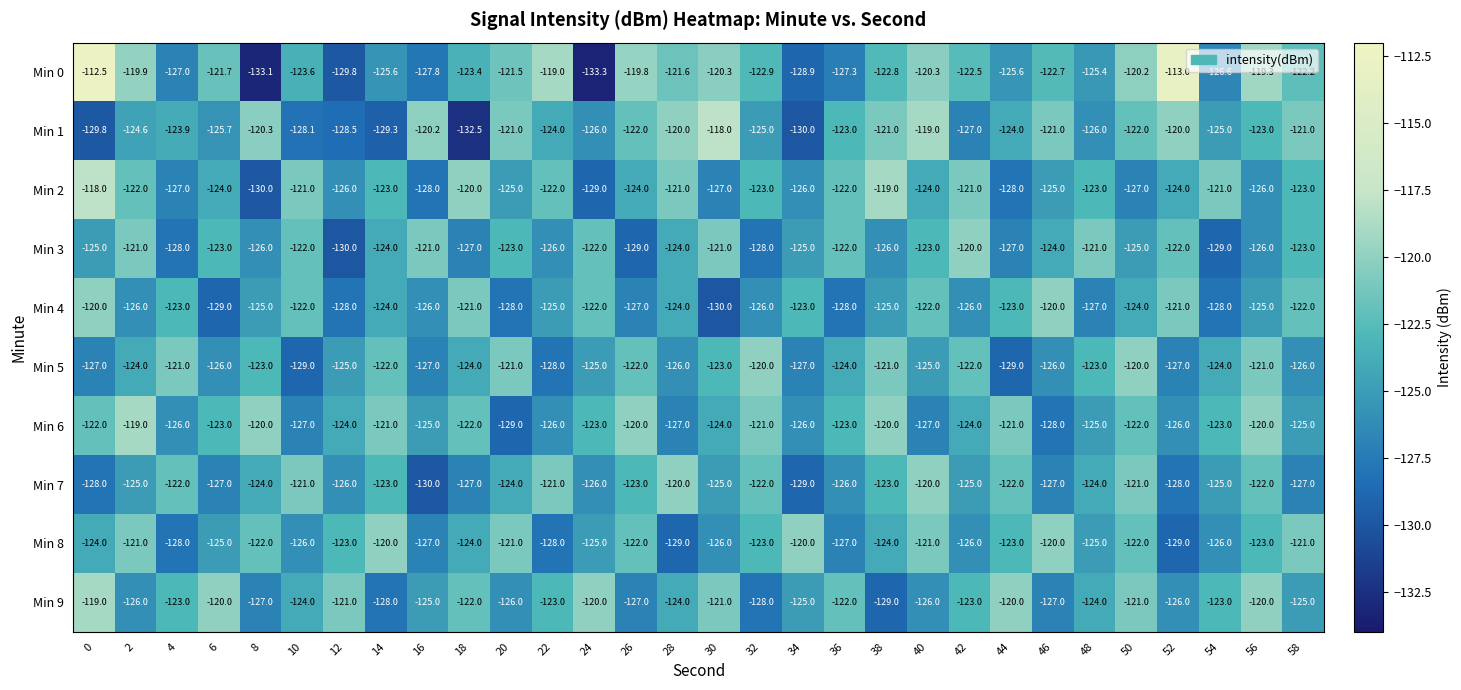

What is the minimum value shown in the chart?

-133.3